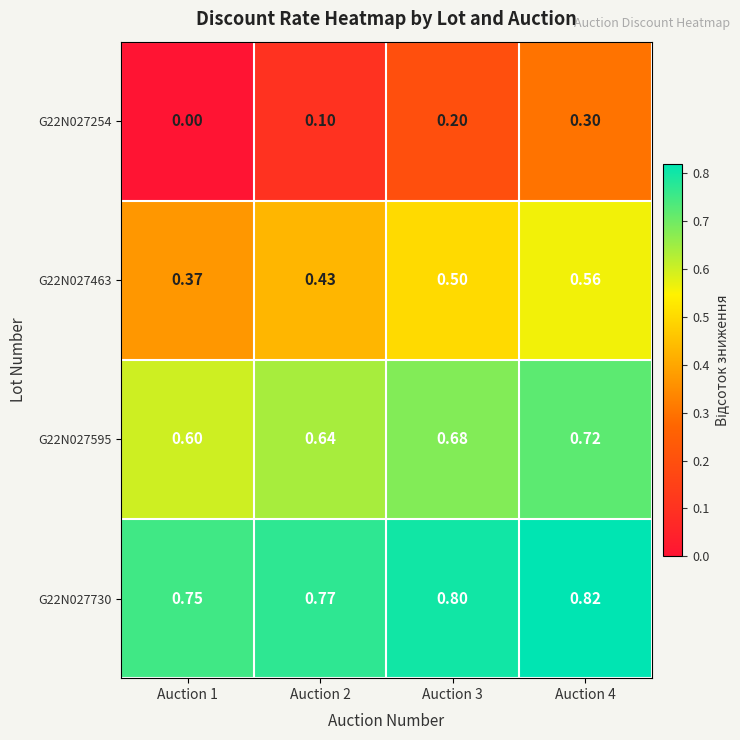

How many data points does each series have?

4